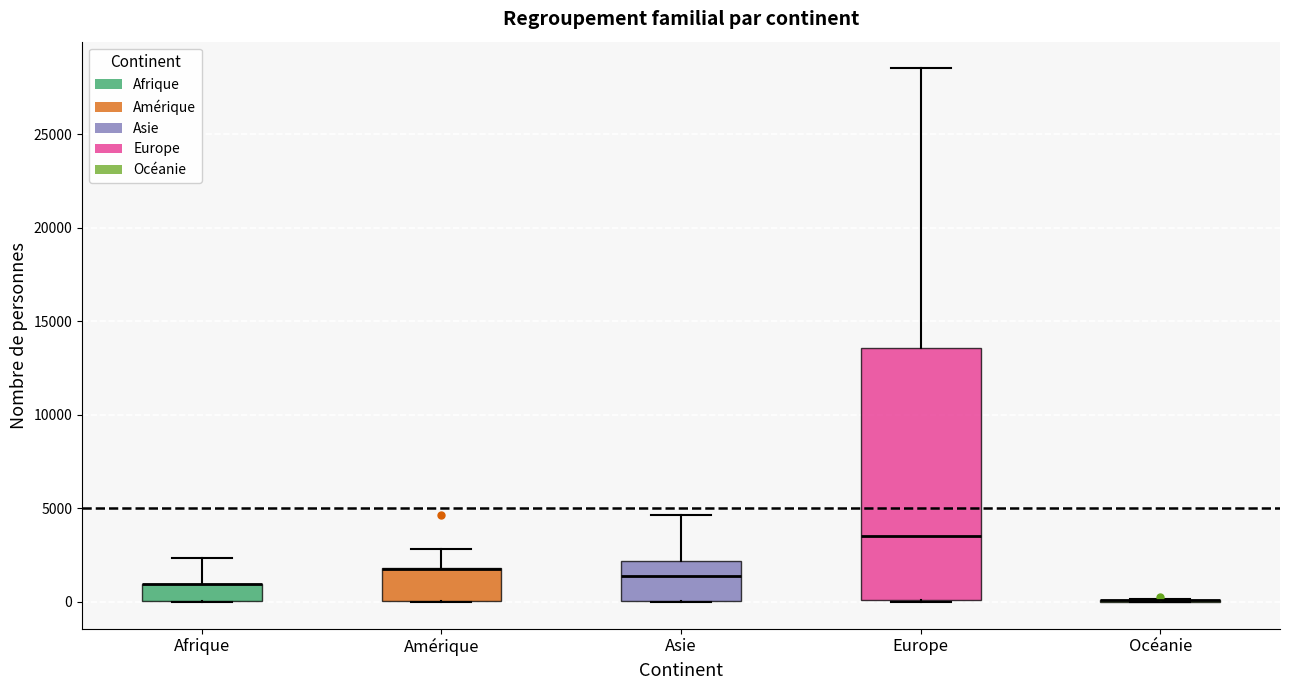

Reading left to right, read every box against the y-axis: the position of its median line, the range the box covers, and the ends of its whiskers. The values are not printed on the chart, so give them approximately, as read against the axis.

Afrique: median 1000 (drawn on the box's upper edge), box 0 to 1000, whiskers 0 to 2500
Amérique: median 1500 (drawn on the box's upper edge), box 0 to 2000, whiskers 0 to 3000
Asie: median 1500, box 0 to 2000, whiskers 0 to 4500
Europe: median 3500, box 0 to 13500, whiskers 0 to 28500
Océanie: box collapsed to a line at 0, whiskers 0 to 0